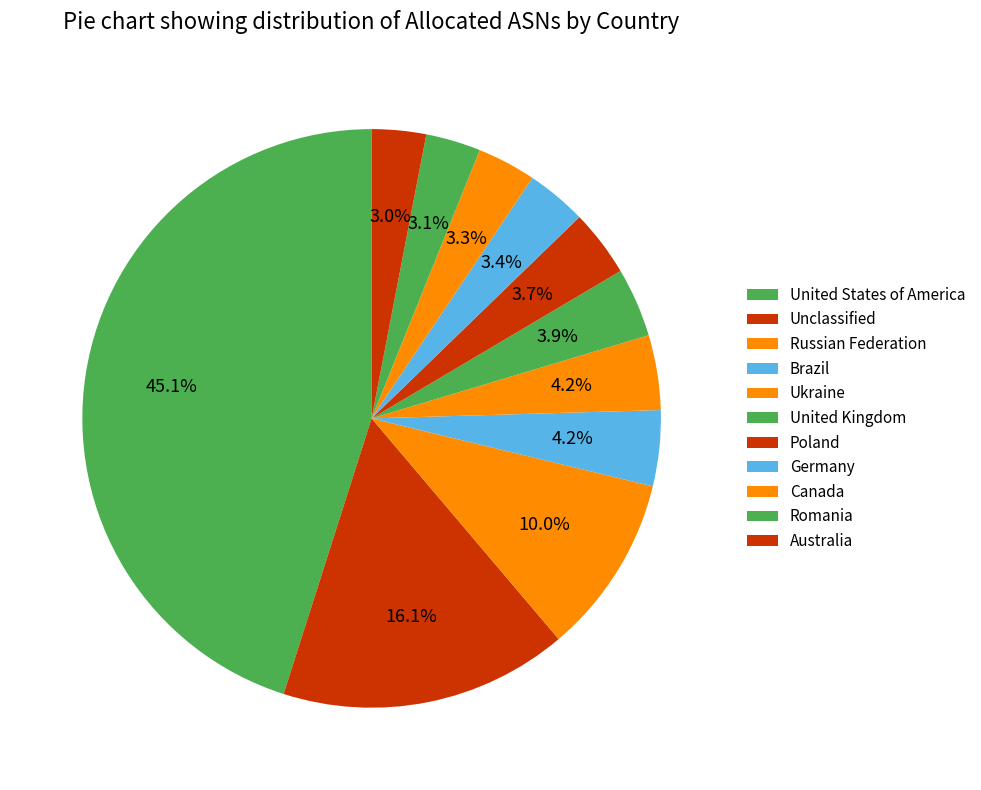

How many slices are in this pie chart?

11